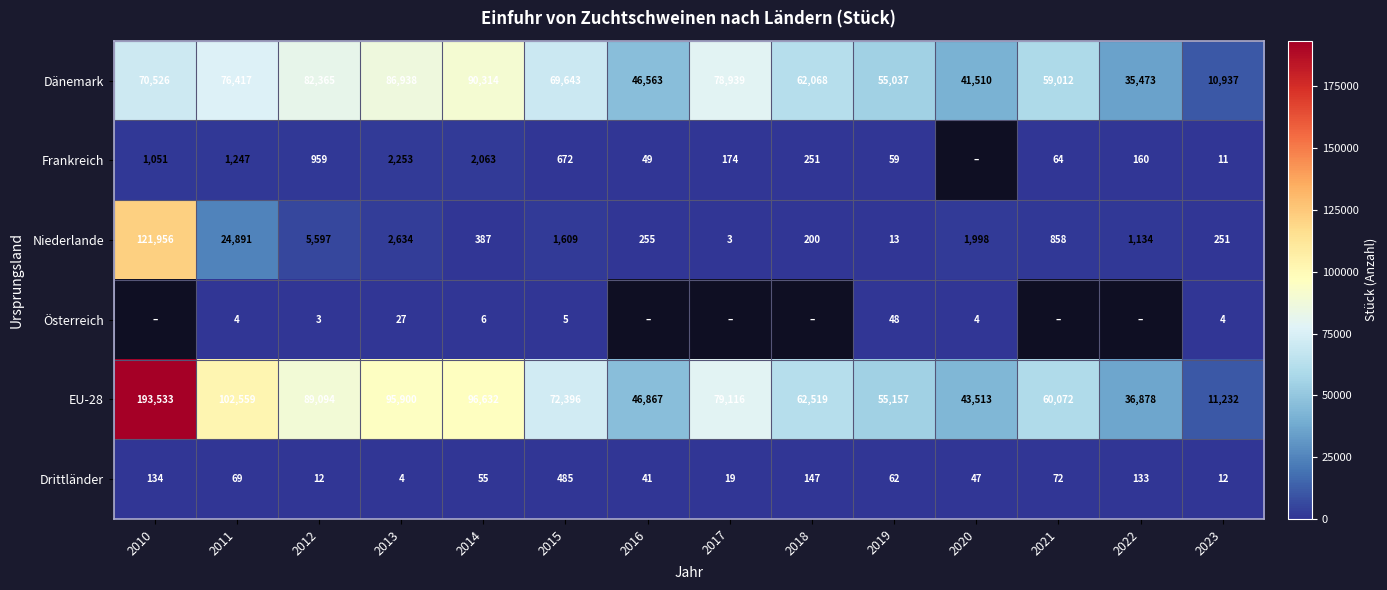

What is the average value of the Dänemark series?

61839